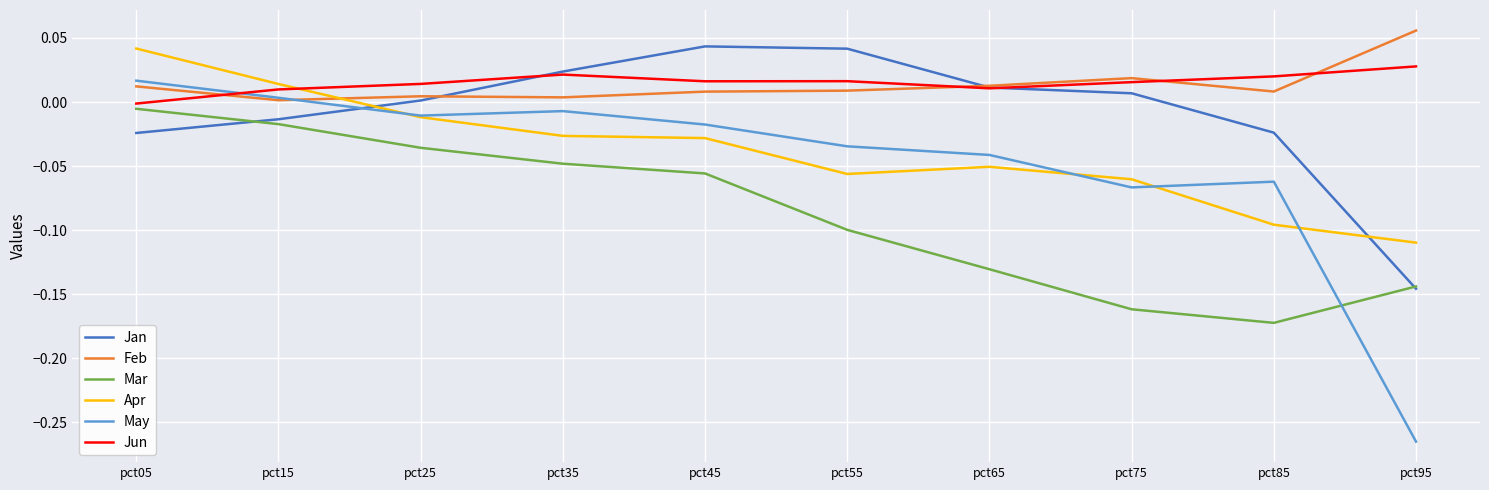

Which category has the lowest value across all series?

pct95